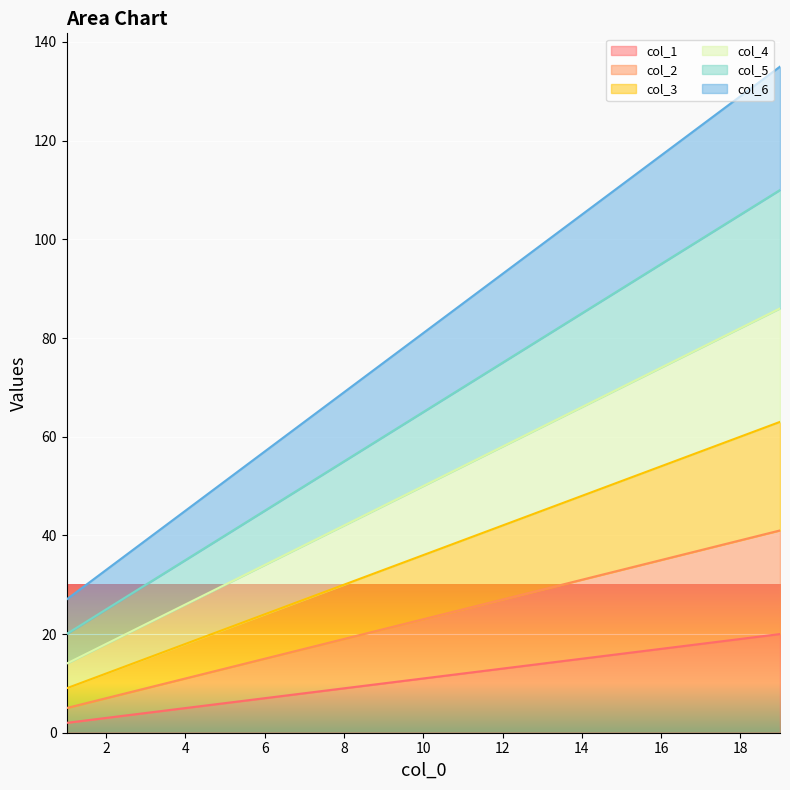

The col_6 series shows 63 at 7. True or false?

True